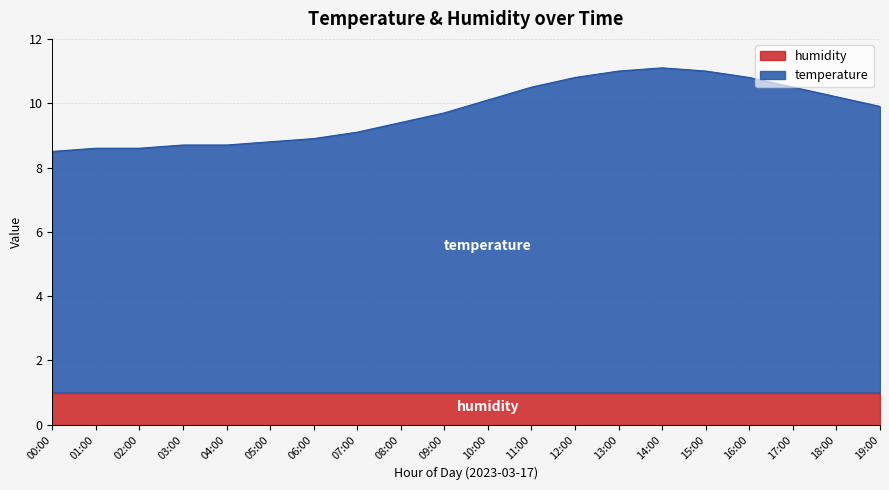

List the labels in order of value, smallest first.

00:00, 01:00, 02:00, 03:00, 04:00, 05:00, 06:00, 07:00, 08:00, 09:00, 19:00, 10:00, 18:00, 11:00, 17:00, 12:00, 16:00, 13:00, 15:00, 14:00